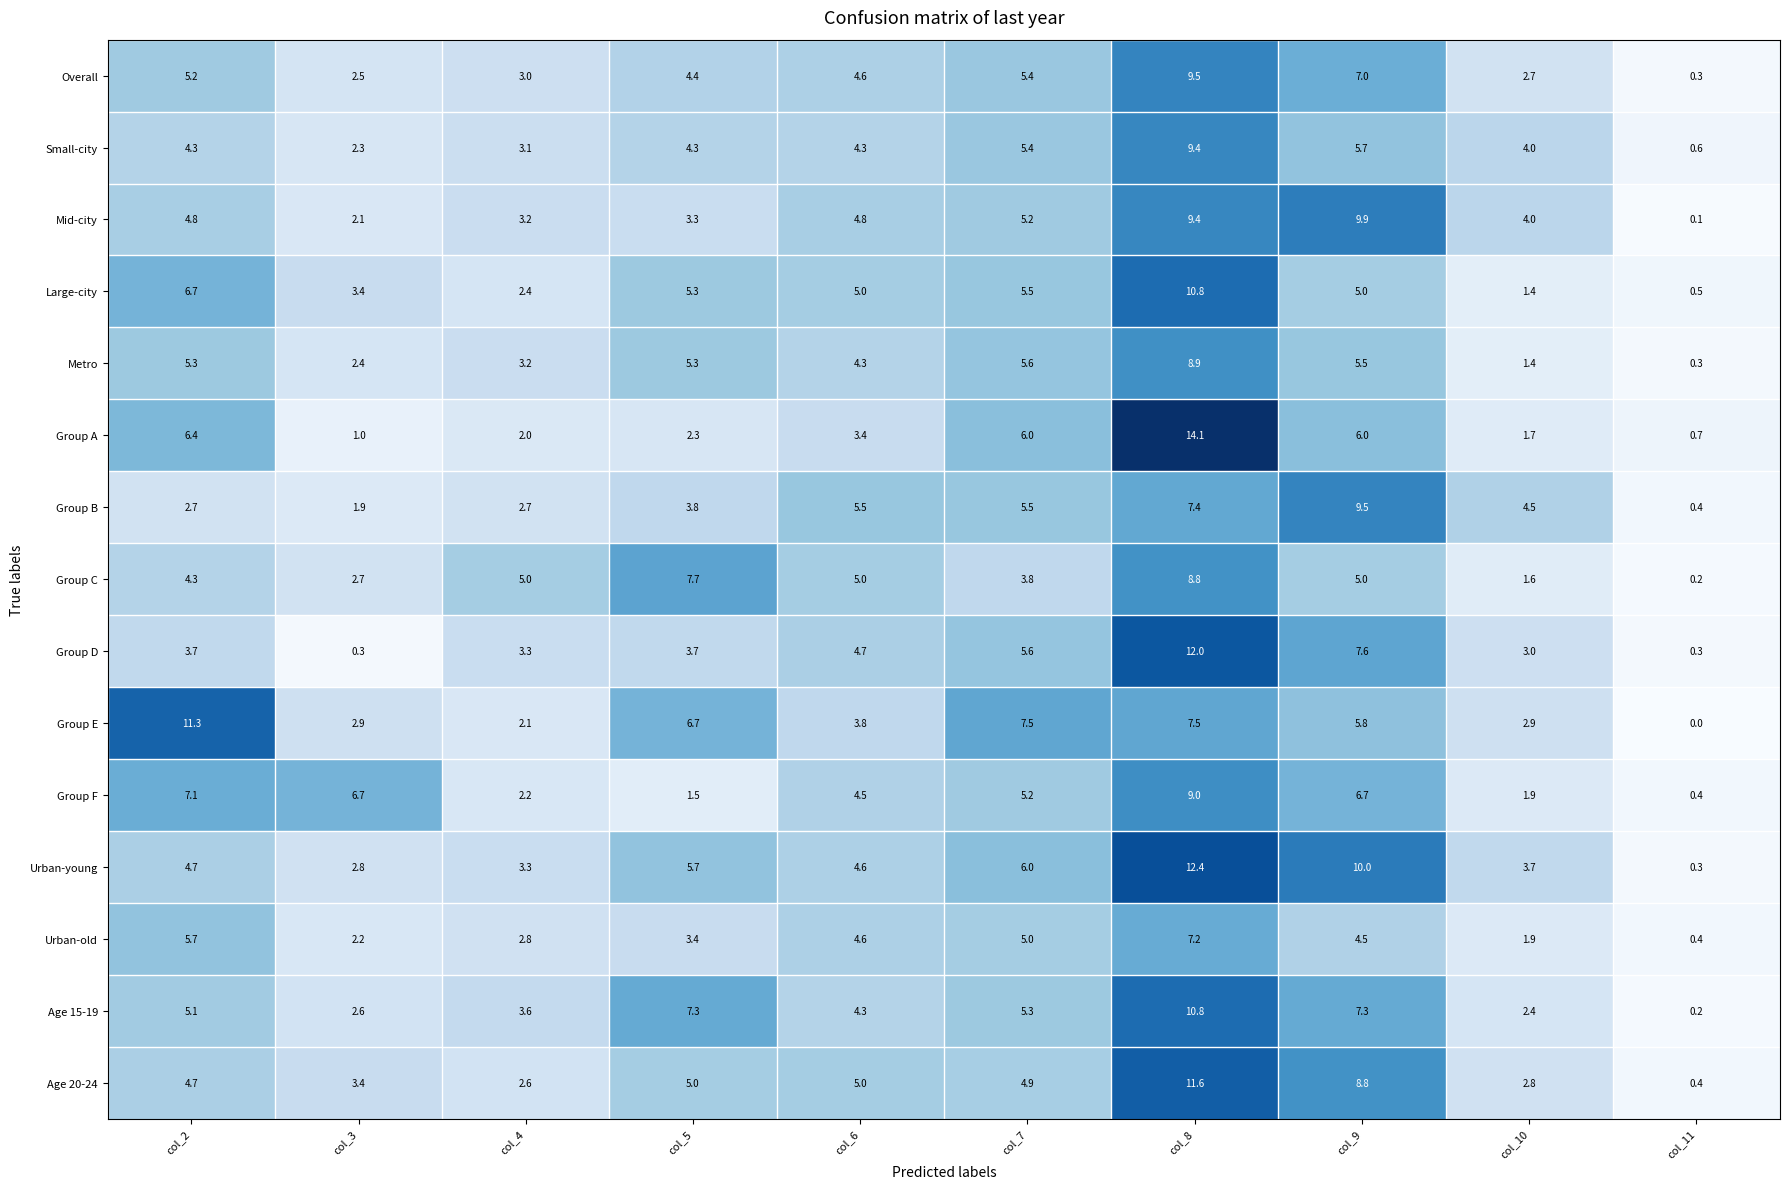

Which series has the largest total across all categories?

Urban-young